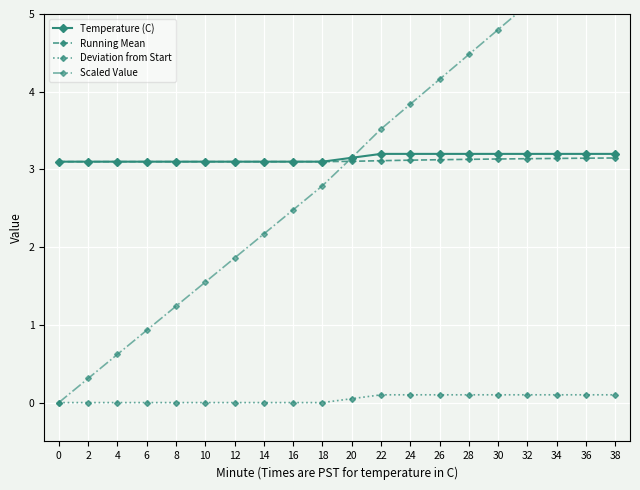

What are all the series names shown in the legend?

Temperature (C), Running Mean, Deviation from Start, Scaled Value